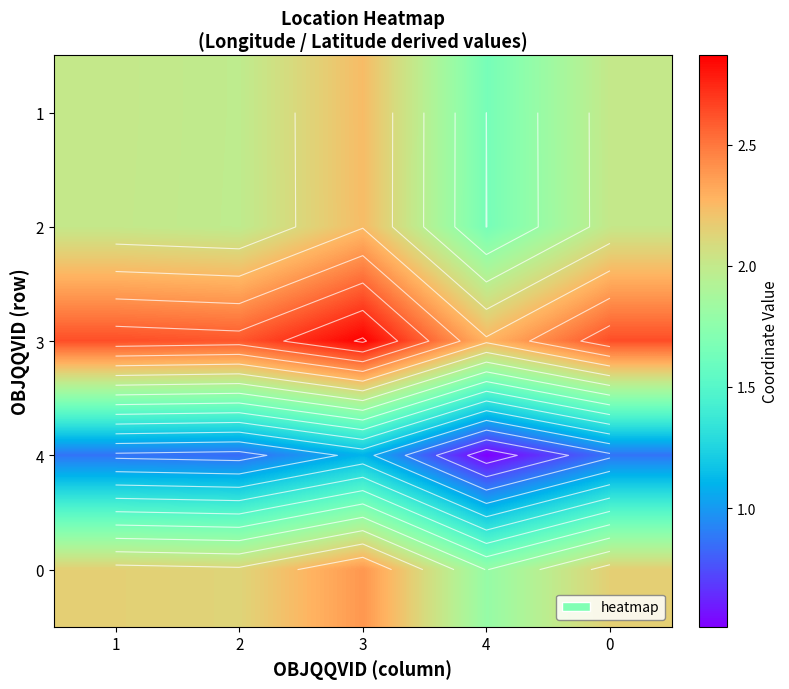

Between 4 and 2, which is larger?

2